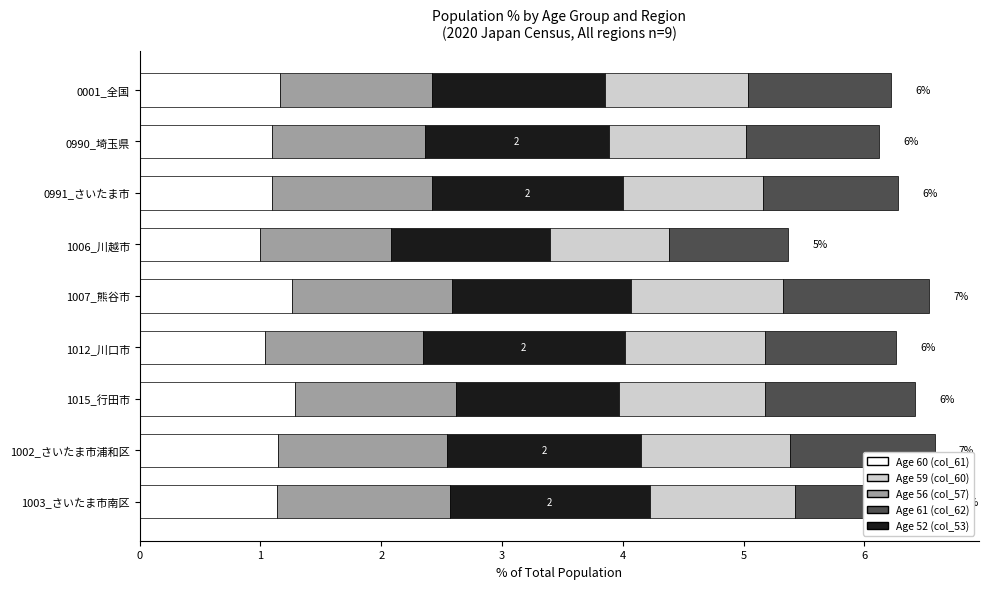

What is the total value across all series at 1002_さいたま市浦和区?

6.6